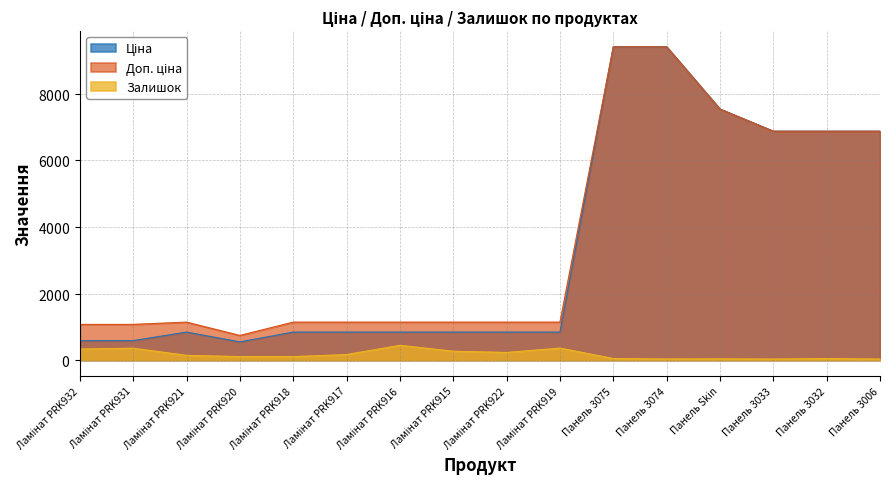

True or false: Доп. ціна and Ціна cross at least once.

False